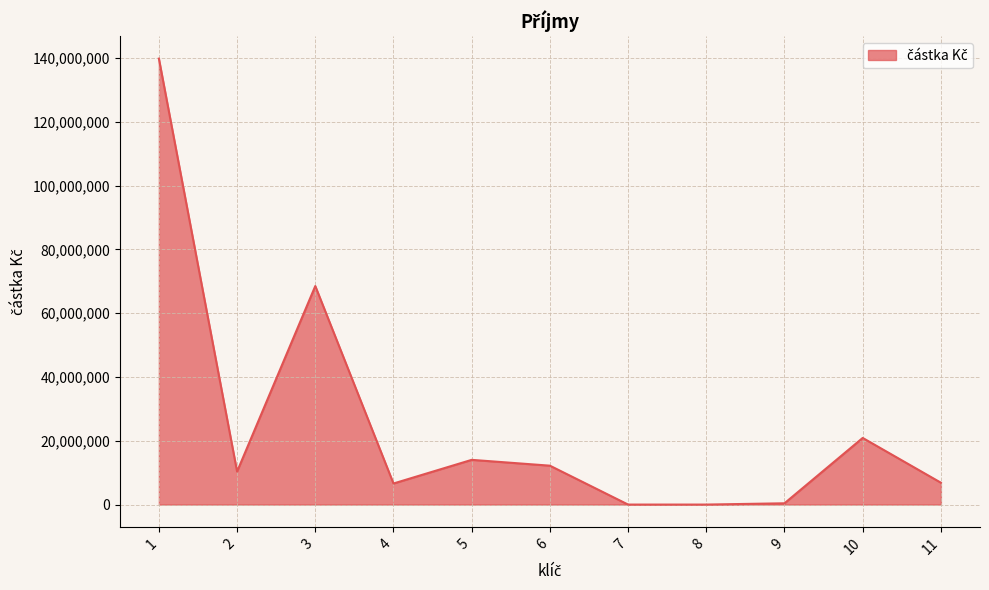

What is the change in value from 4 to 10?

+14280239.4